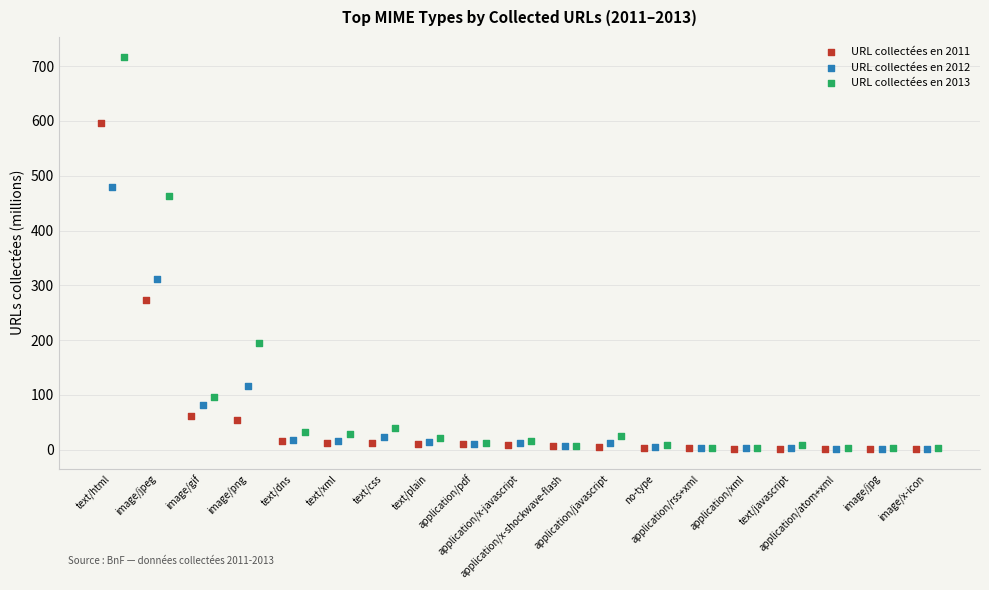

Which series has the largest Y range (max minus min)?

URL collectées en 2013